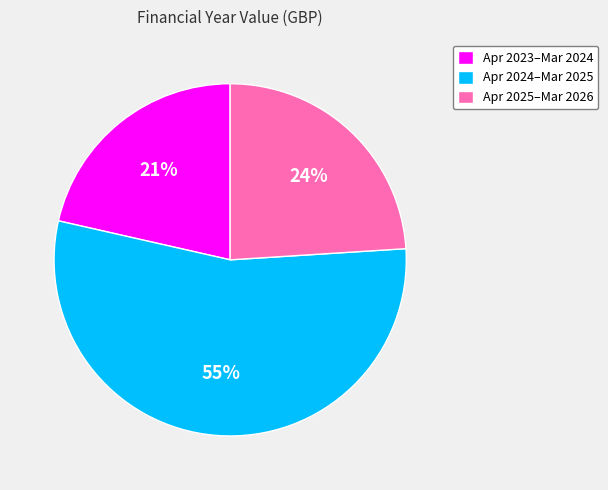

What is the ratio of the value at Apr 2025–Mar 2026 to the value at Apr 2024–Mar 2025?

0.4